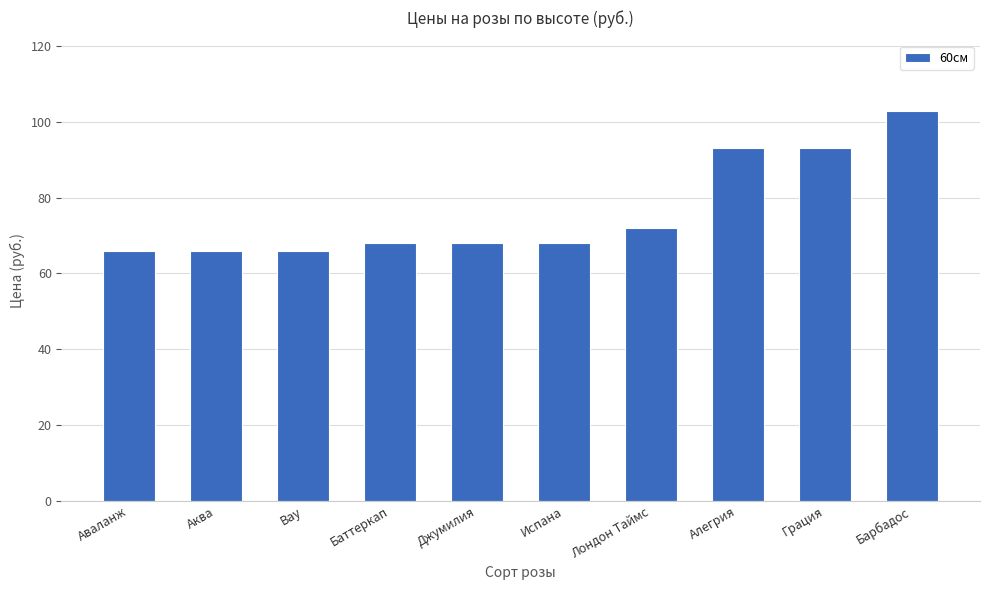

Reading left to right, list all the values displayed in this chart.

66	66	66	68	68	68	72	93	93	103